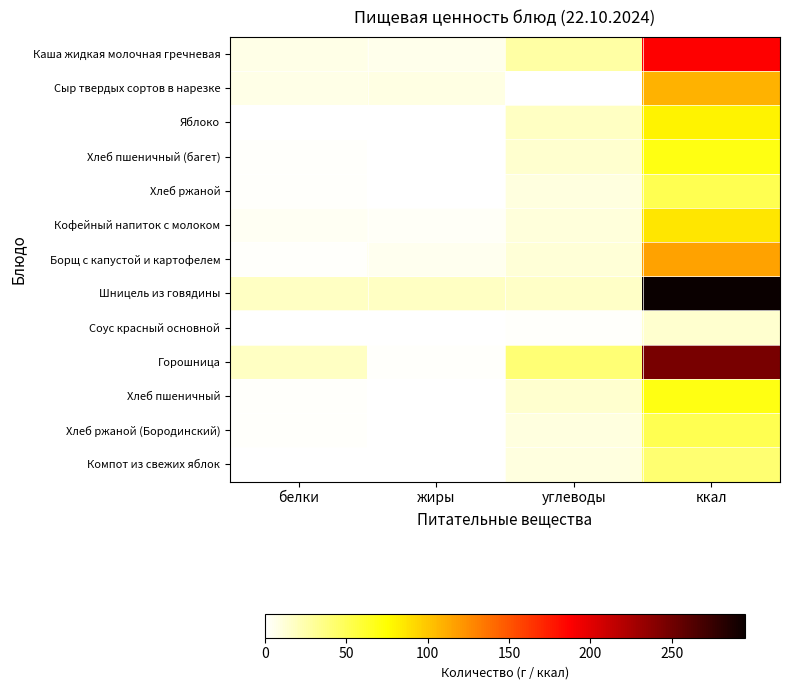

Which series has the largest range (max minus min)?

Шницель из говядины